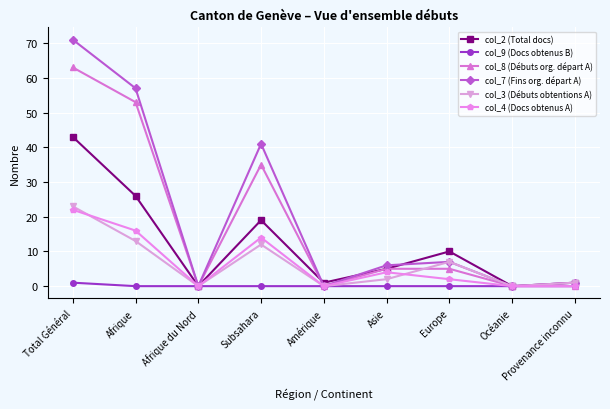

Reading left to right, transcribe all the data shown in this chart.

col_2 (Total docs): 43	26	0	19	1	5	10	0	1
col_9 (Docs obtenus B): 1	0	0	0	0	0	0	0	0
col_8 (Débuts org. départ A): 63	53	0	35	0	5	5	0	0
col_7 (Fins org. départ A): 71	57	0	41	0	6	7	0	1
col_3 (Débuts obtentions A): 23	13	0	12	0	2	7	0	1
col_4 (Docs obtenus A): 22	16	0	14	0	4	2	0	0